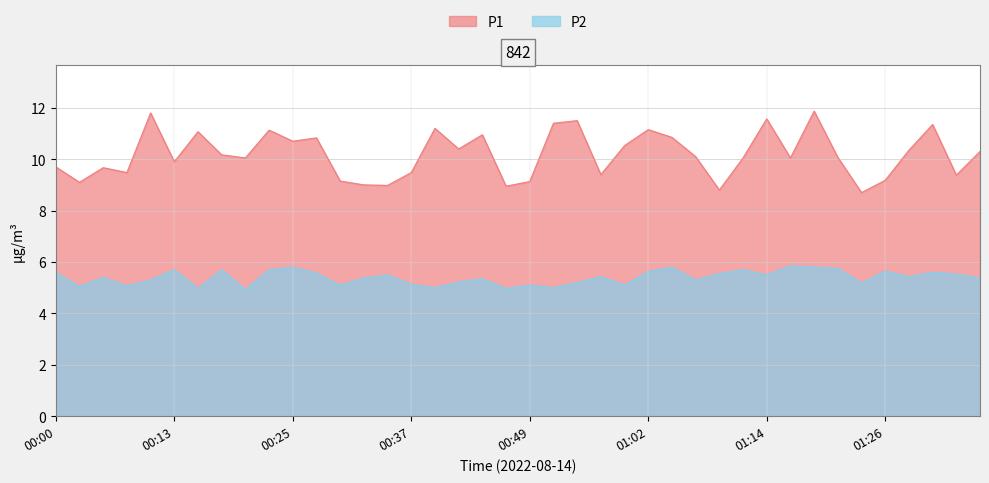

What is the minimum value for P1?

8.7